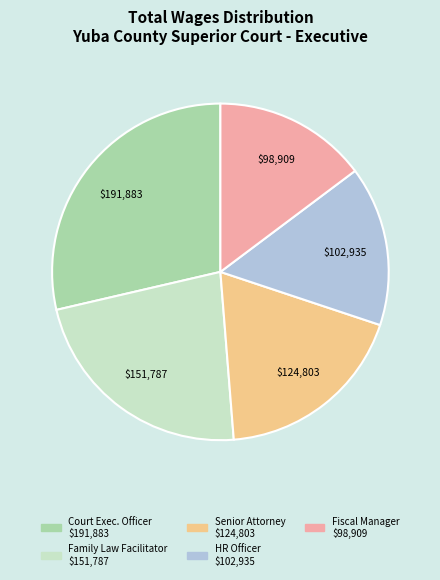

Is there a majority slice in this chart?

No